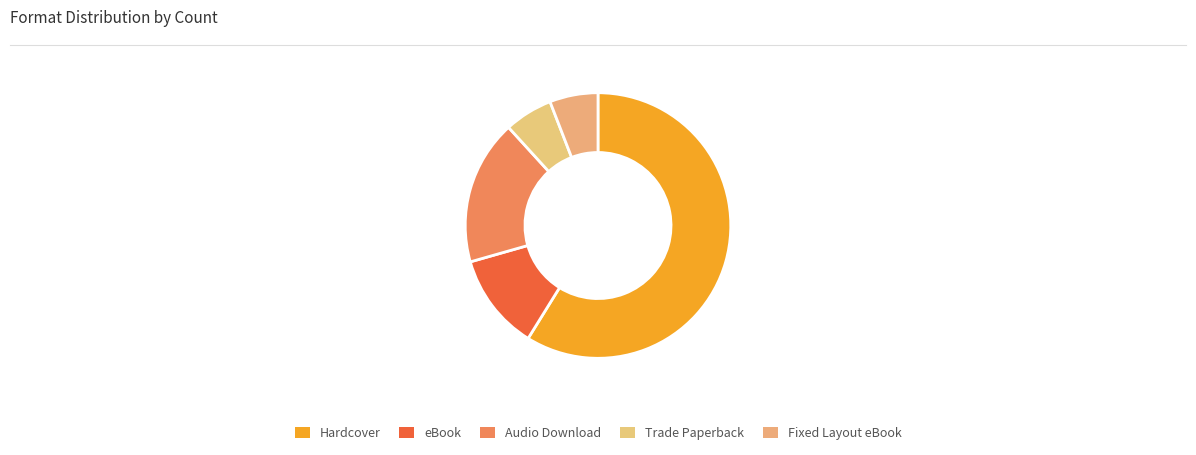

To the nearest percent, what is the difference between the largest and smallest slice percentages?

53%